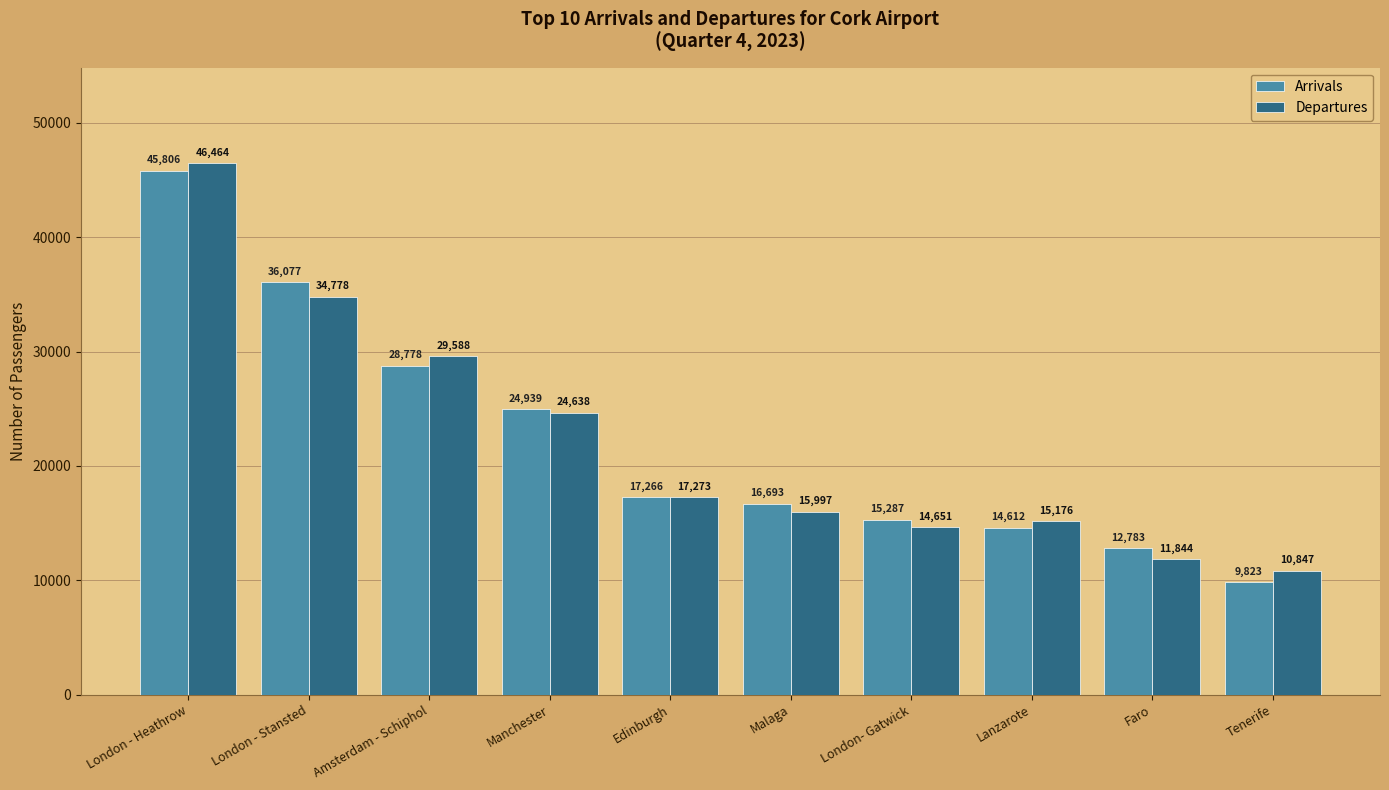

True or false: Arrivals has a value of 36077 at London - Stansted.

True